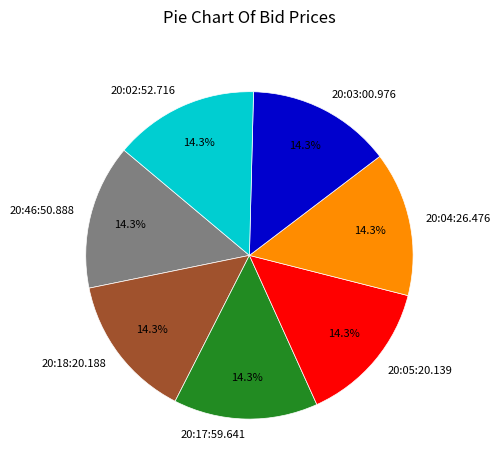

Does 20:03:00.976 represent more than half of the total?

No